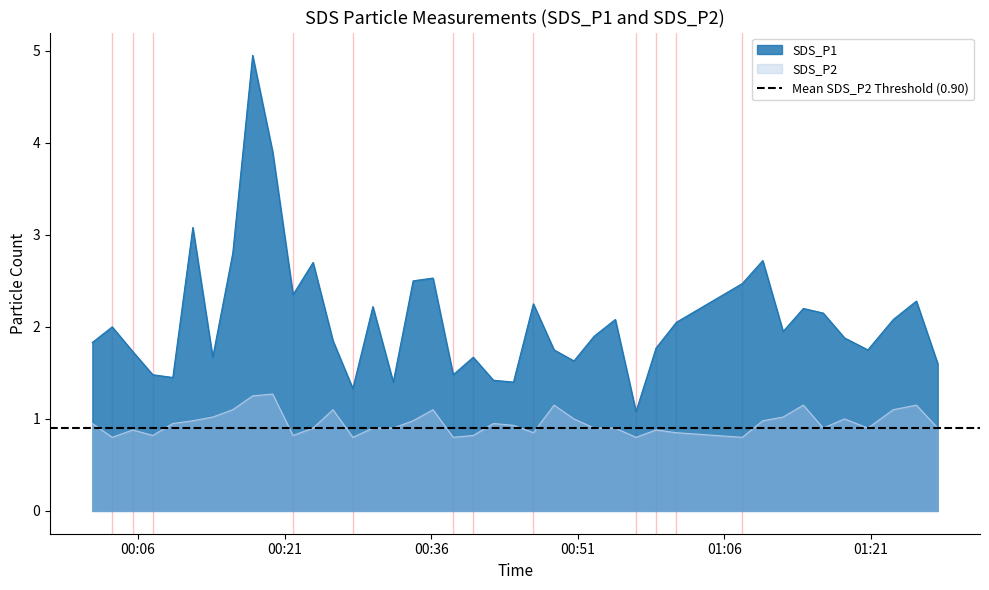

In SDS_P2, how many points are lower than both neighbors (excluding endpoints)?

10